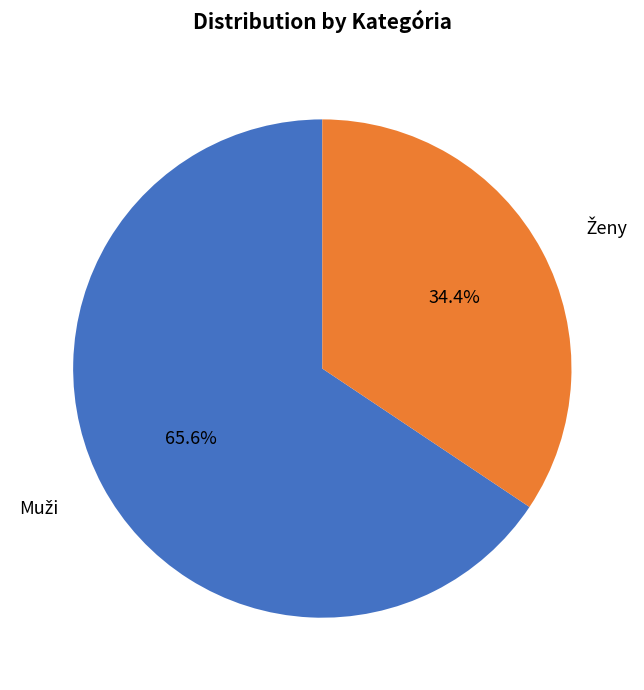

To the nearest percent, what is the difference between the largest and smallest slice percentages?

31%